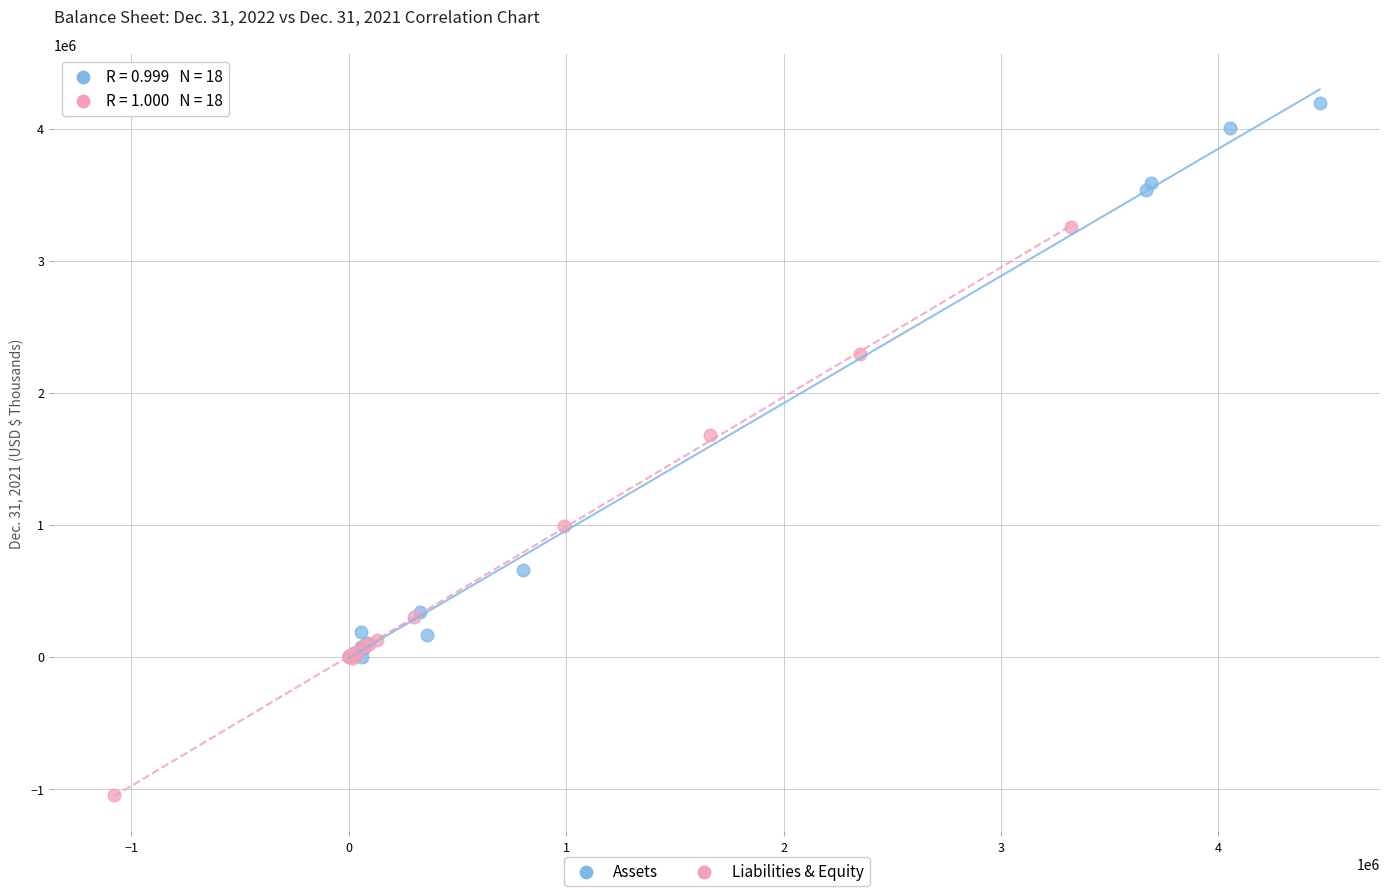

Which series contains the lowest Y value?

Liabilities & Equity